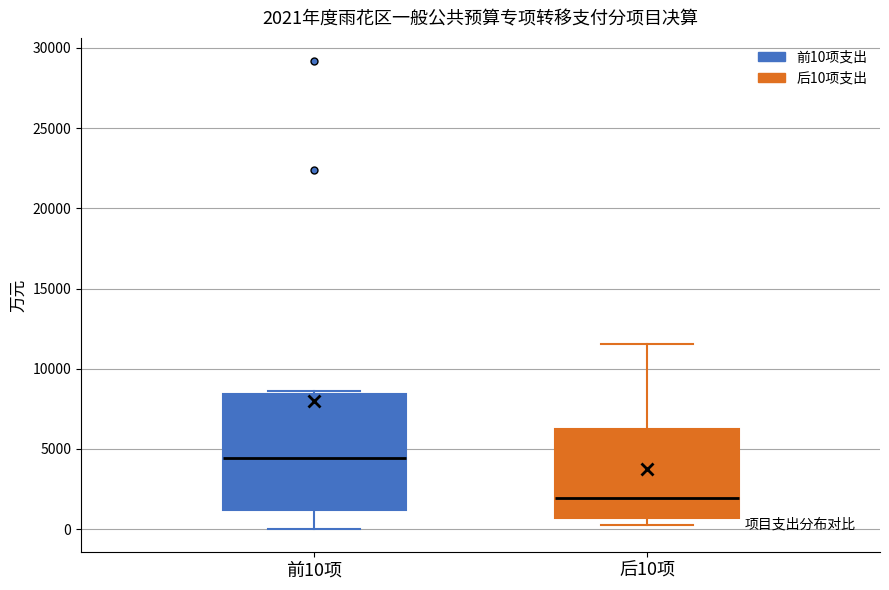

Comparing the boxes themselves (not the whiskers), which one is the tallest?

前10项